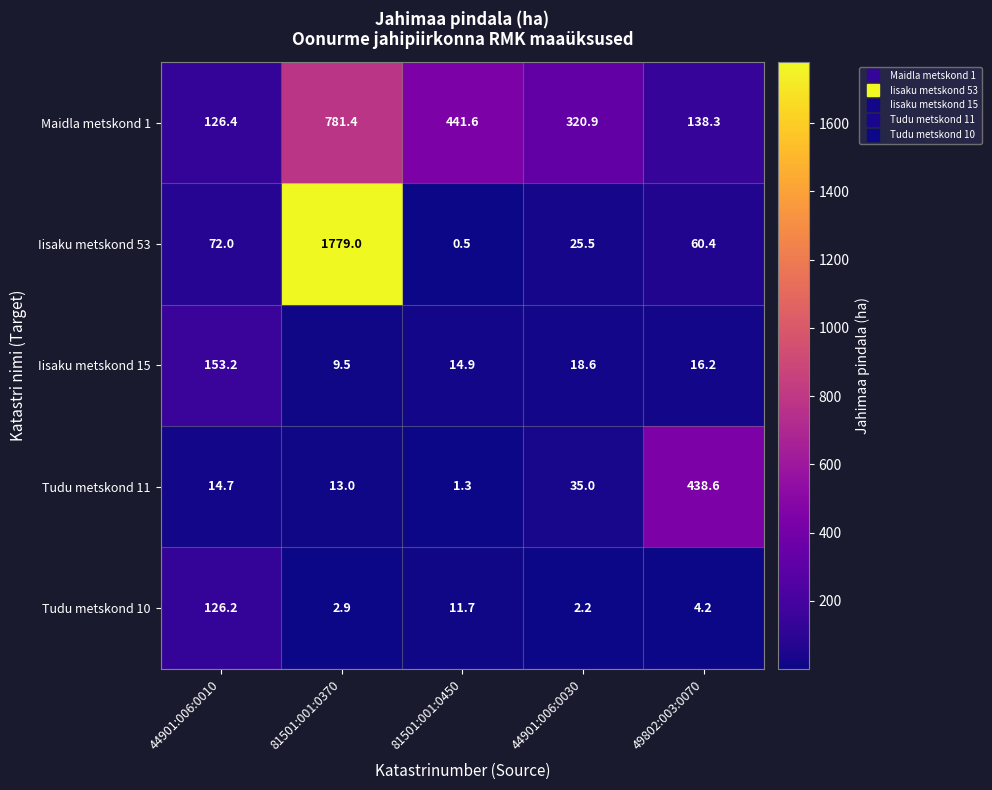

Rank the categories by Iisaku metskond 53 value from highest to lowest.

81501:001:0370, 44901:006:0010, 49802:003:0070, 44901:006:0030, 81501:001:0450